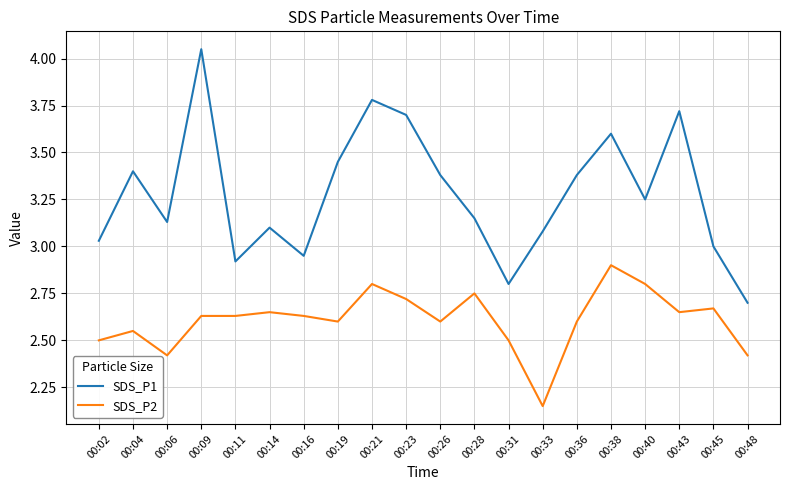

True or false: SDS_P2 and SDS_P1 intersect in this chart.

False